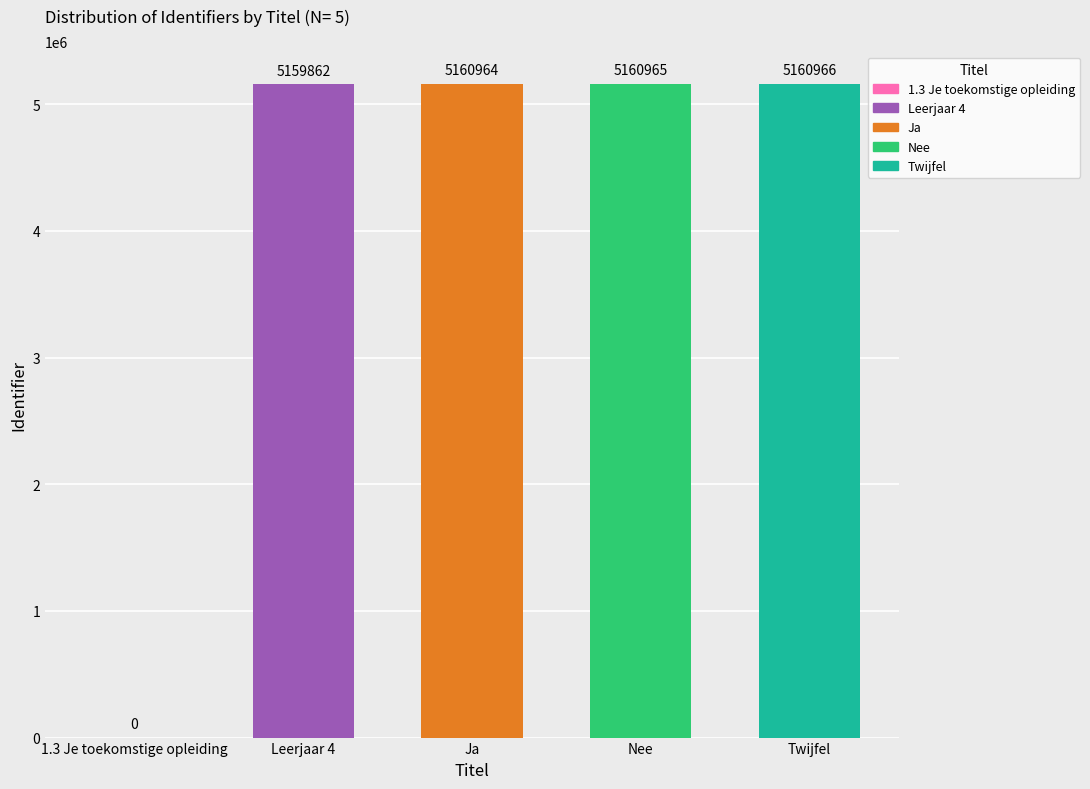

What is the sum of all values?

20642757